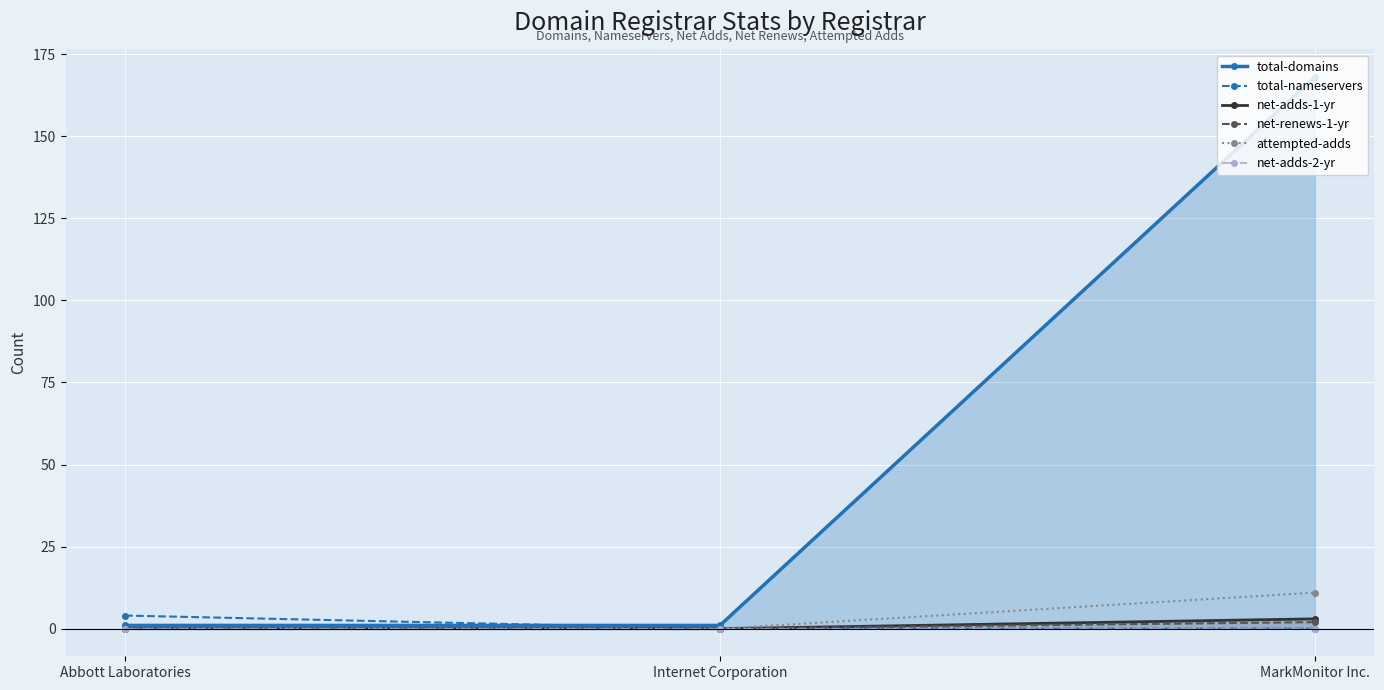

Rank the categories by net-adds-1-yr value from lowest to highest.

Abbott Laboratories, Internet Corporation, MarkMonitor Inc.